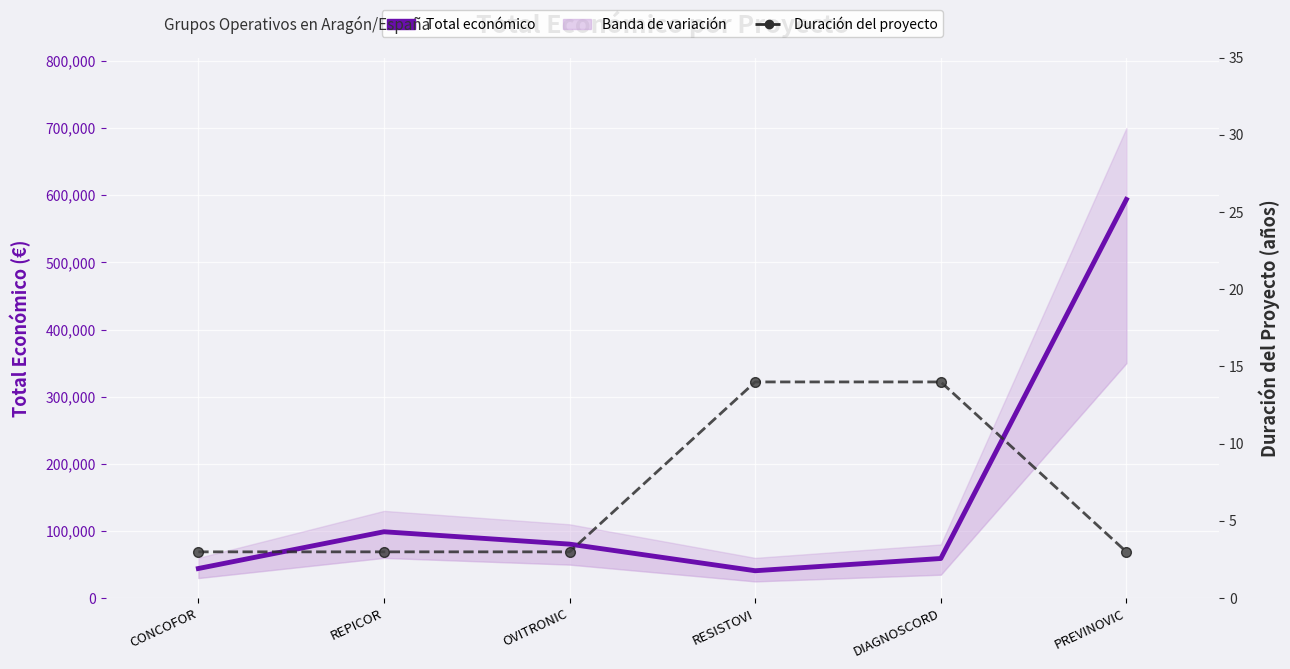

What is the total value across all series at RESISTOVI?

40890